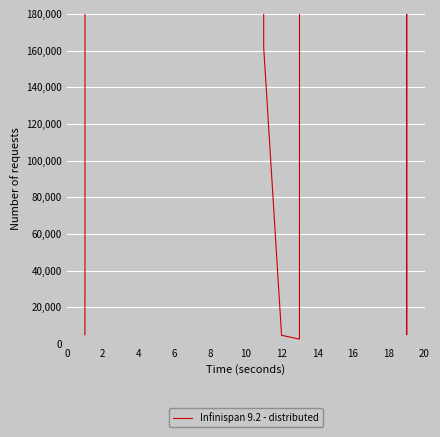

The chart shows a value of 9997631 at 14. True or false?

False